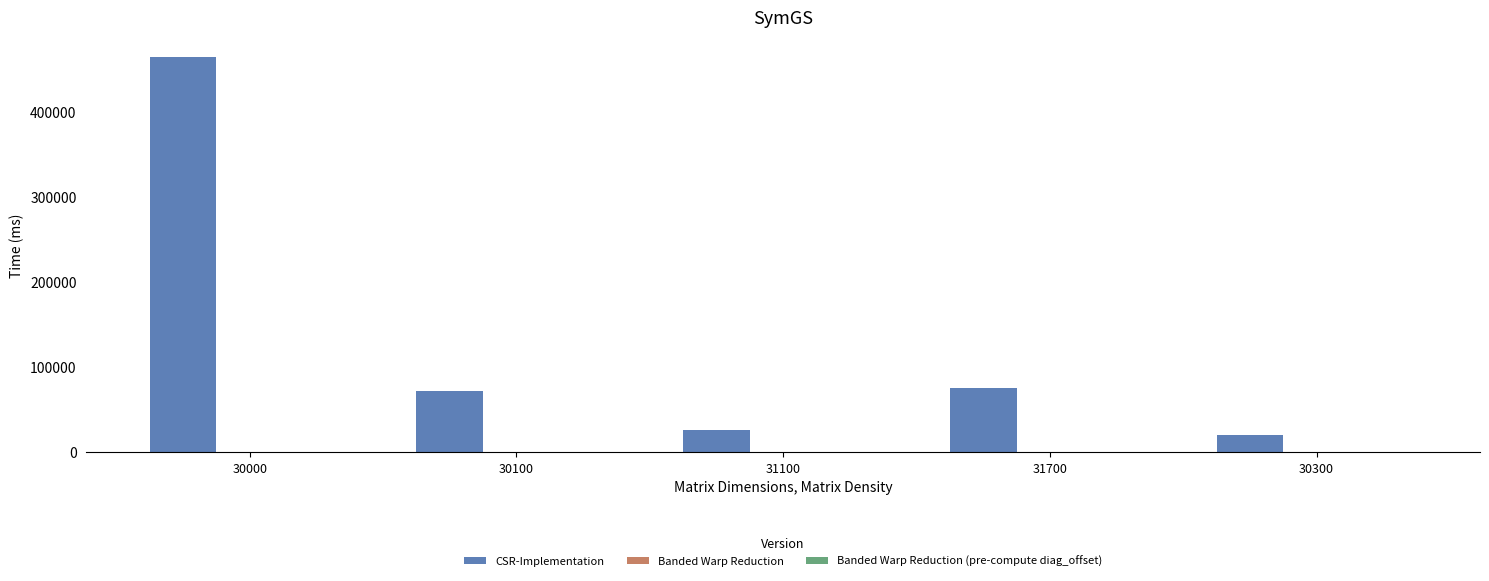

Which series has the largest total across all categories?

CSR-Implementation